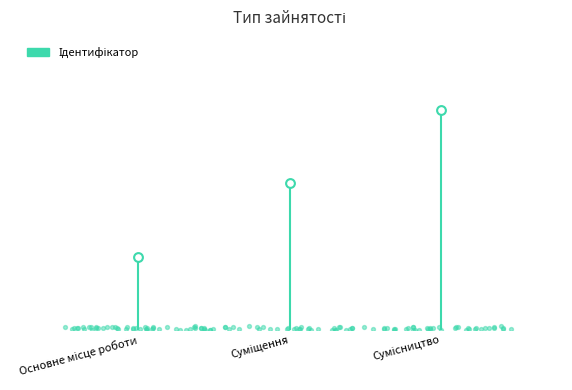

What is the change in value from Основне місце роботи to Суміщення?

+1